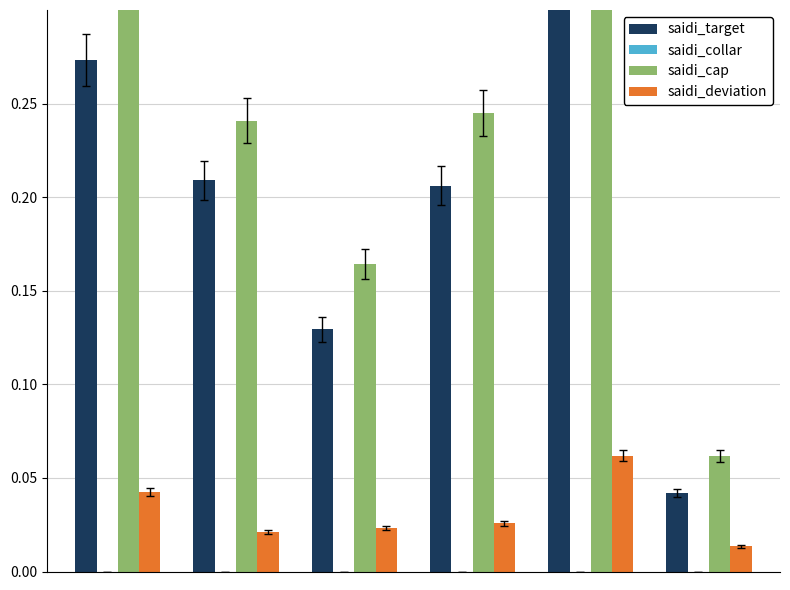

How many groups of bars are there?

6